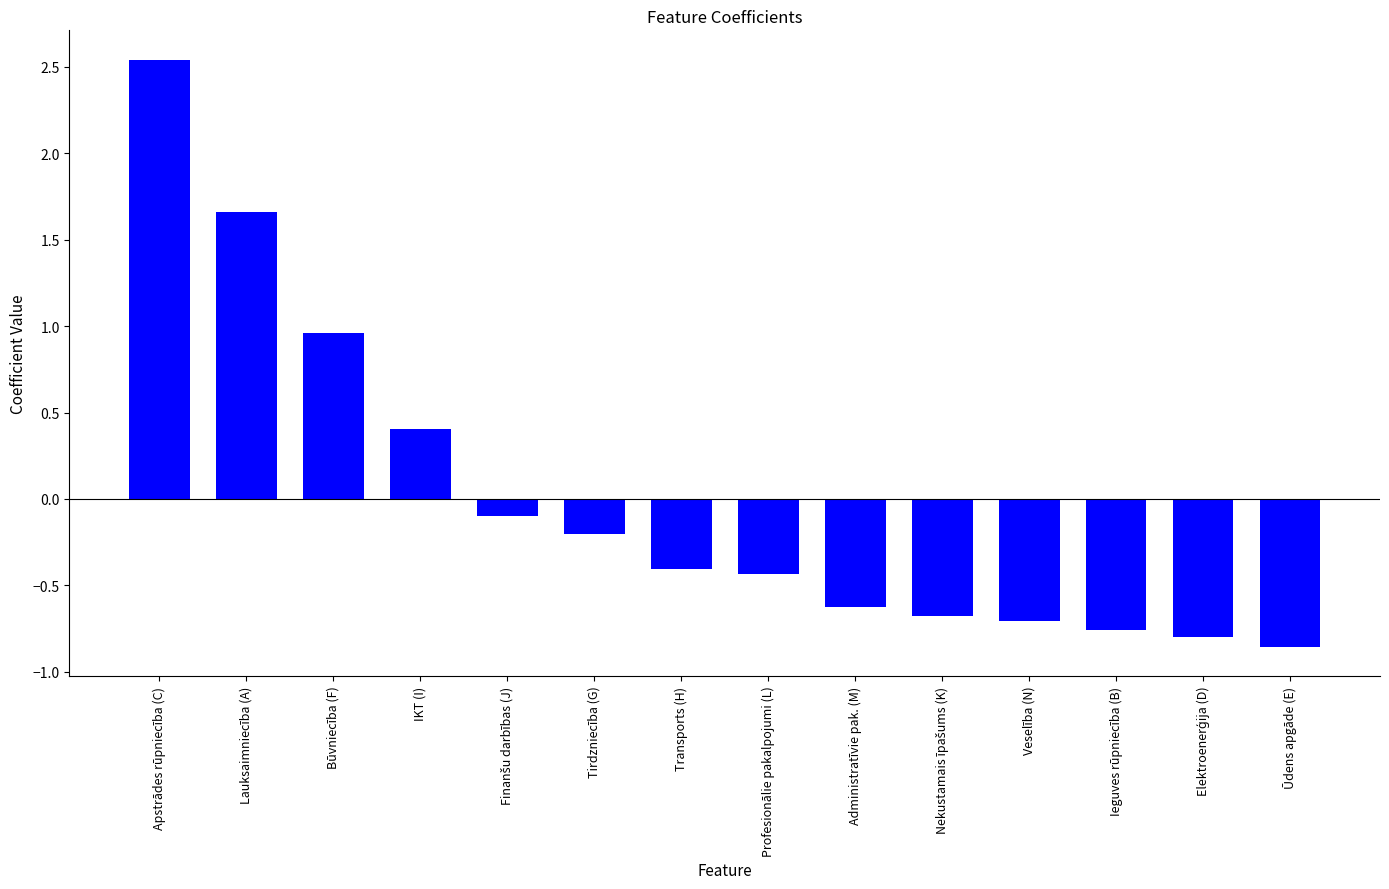

At which category does the chart reach its peak across all series?

Apstrādes rūpniecība (C)